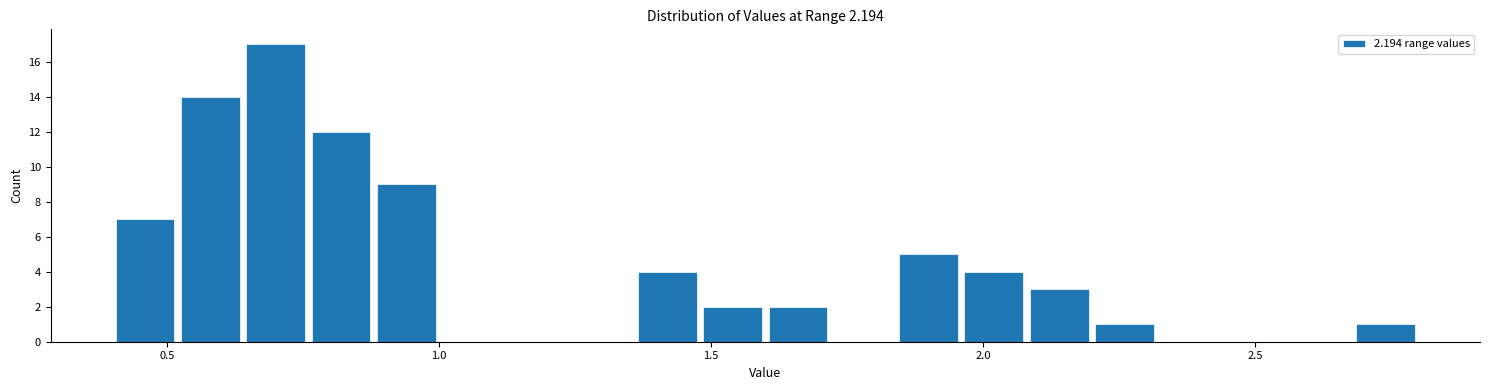

Read against the x-axis, roughly where is the centre of the tallest bar?

0.70